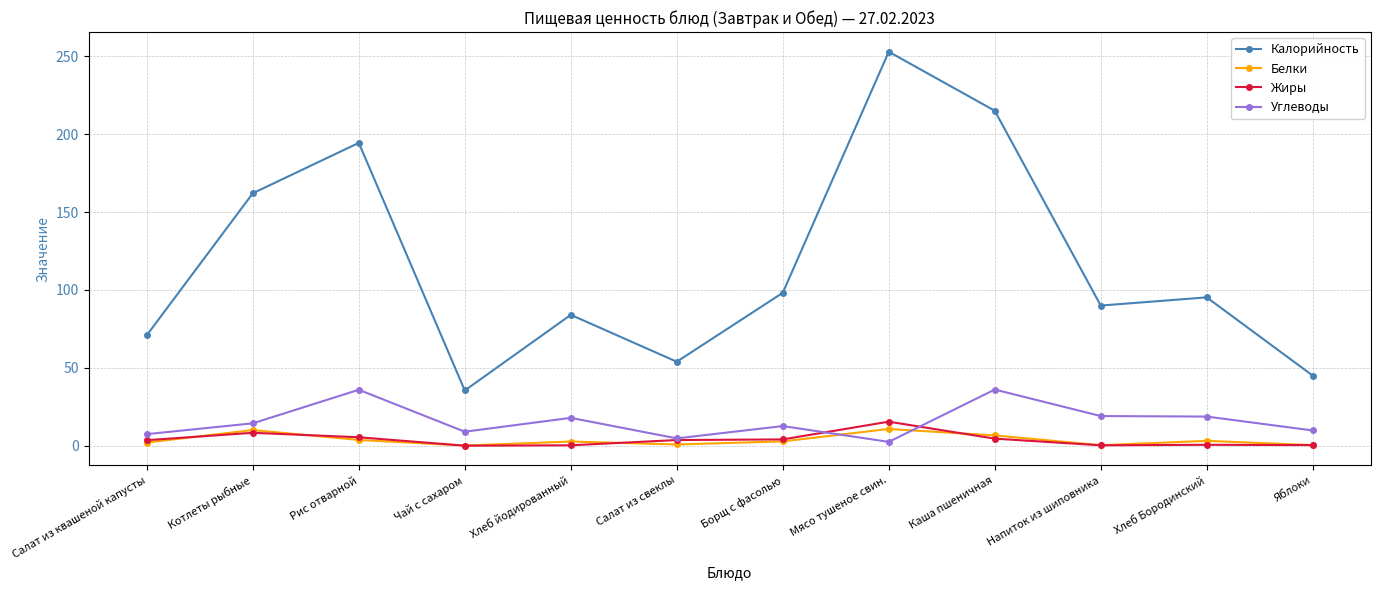

At how many categories does at least one series exceed 108?

4